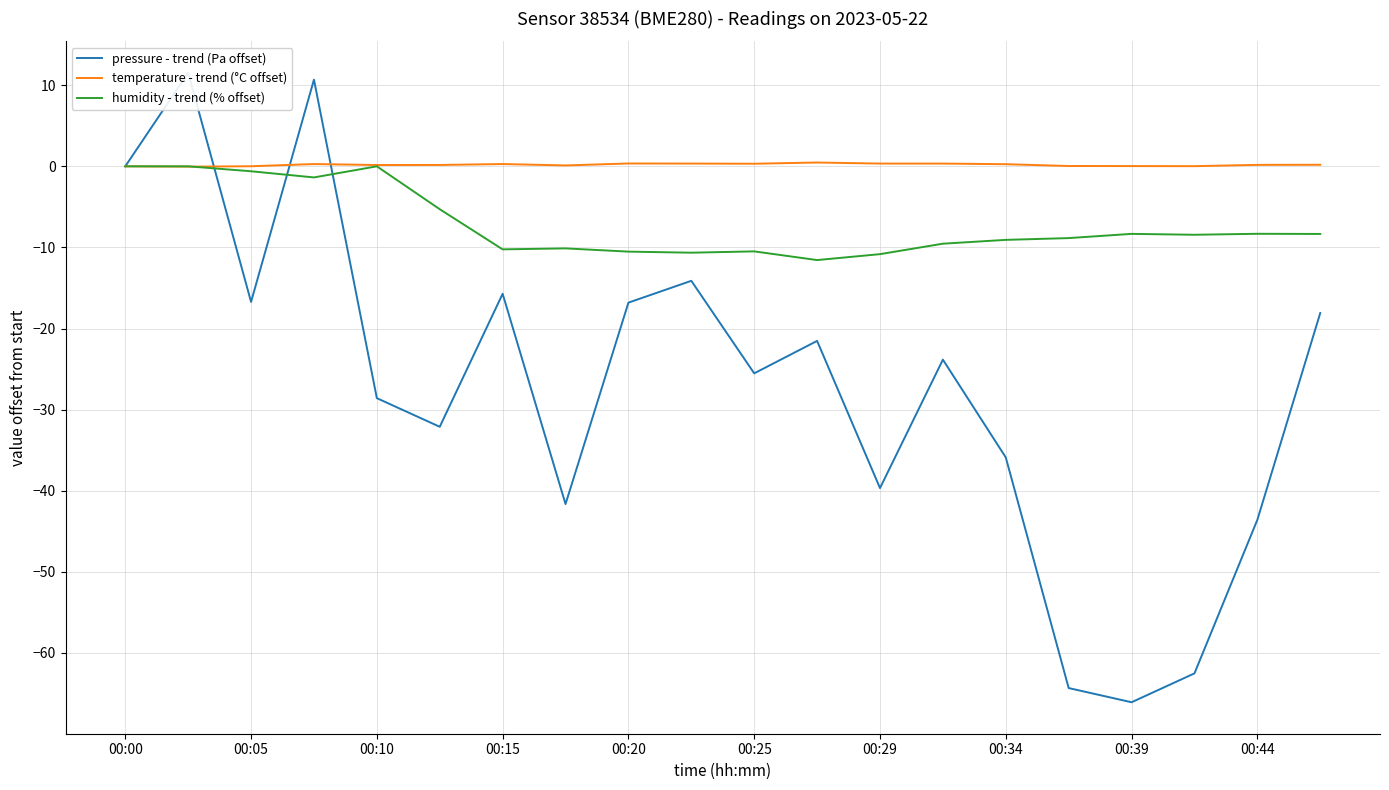

True or false: humidity - trend (% offset) has a value of -6.3 at 00:29.

False